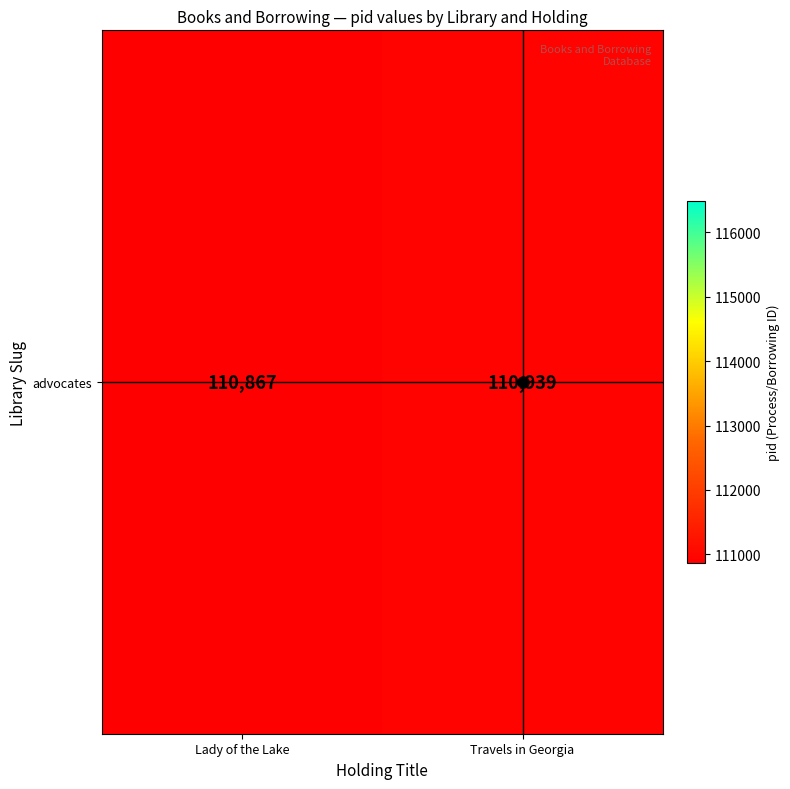

Approximately how many times larger is the value at Travels in Georgia compared to Lady of the Lake?

1.0